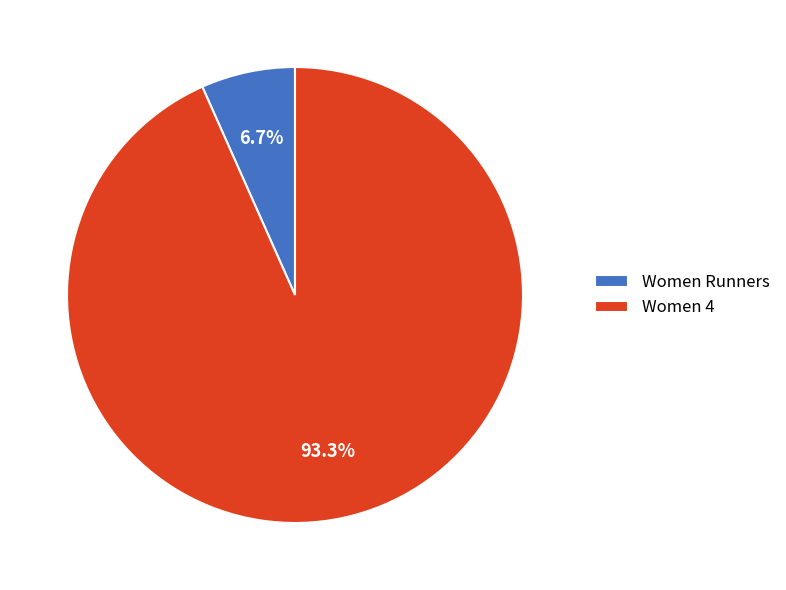

Rank the categories by value from highest to lowest.

Women 4, Women Runners